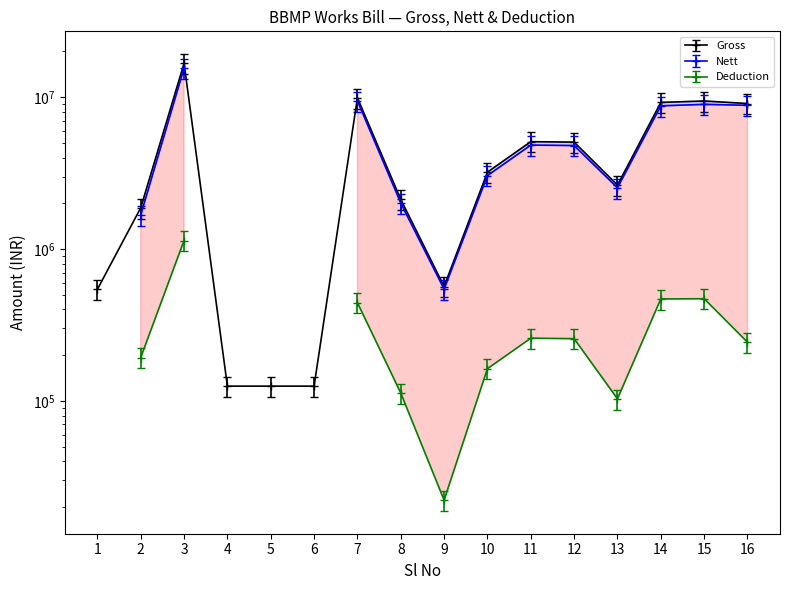

The value of Gross at 15 is 8021569.0. True or false?

True